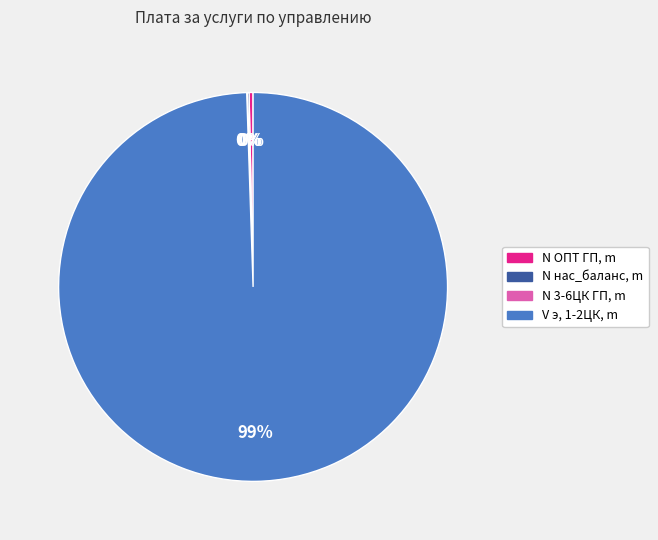

True or false: V э, 1-2ЦК, m accounts for 86% of the total.

False